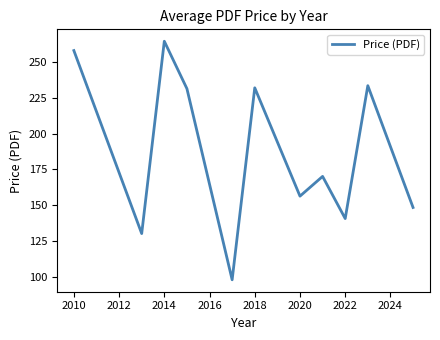

What is the minimum value shown in the chart?

98.0